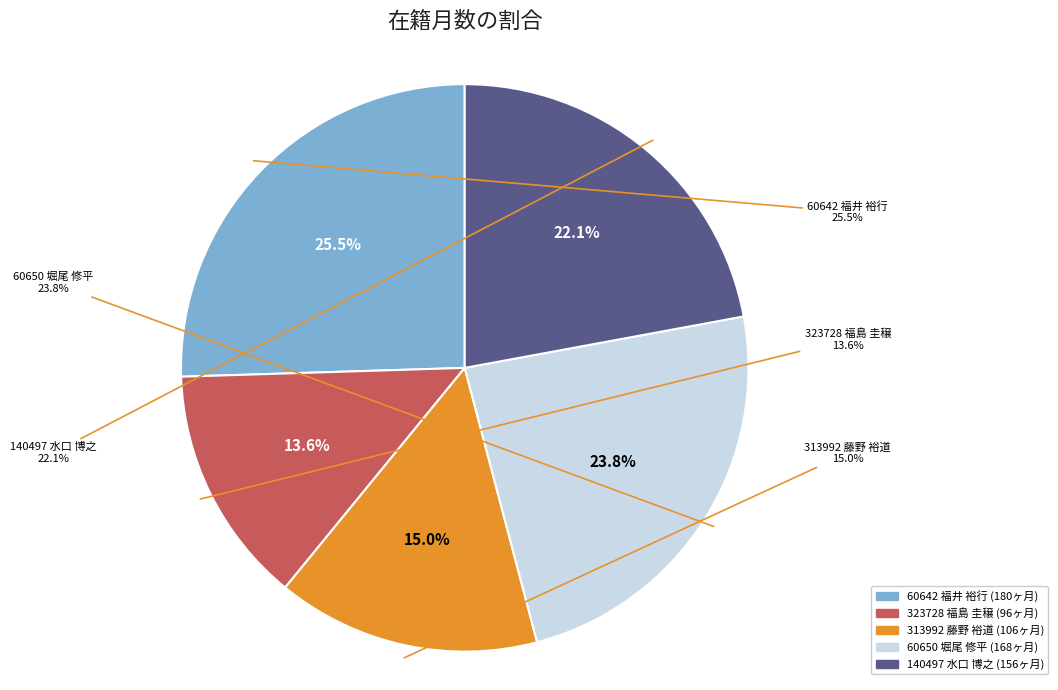

What percentage is the 313992 藤野 裕道 slice, to the nearest percent?

15%